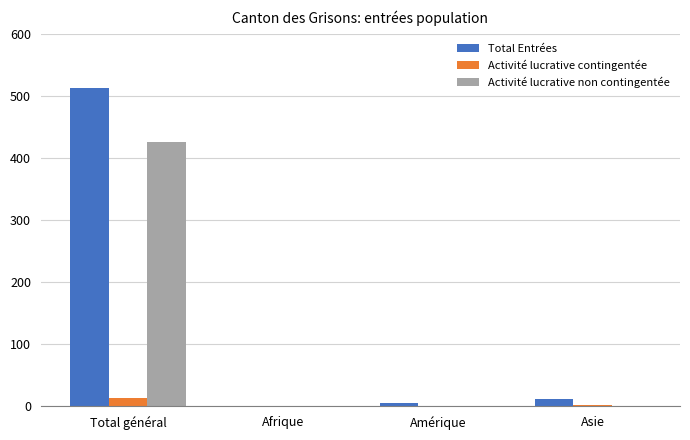

What is the greatest value displayed?

513